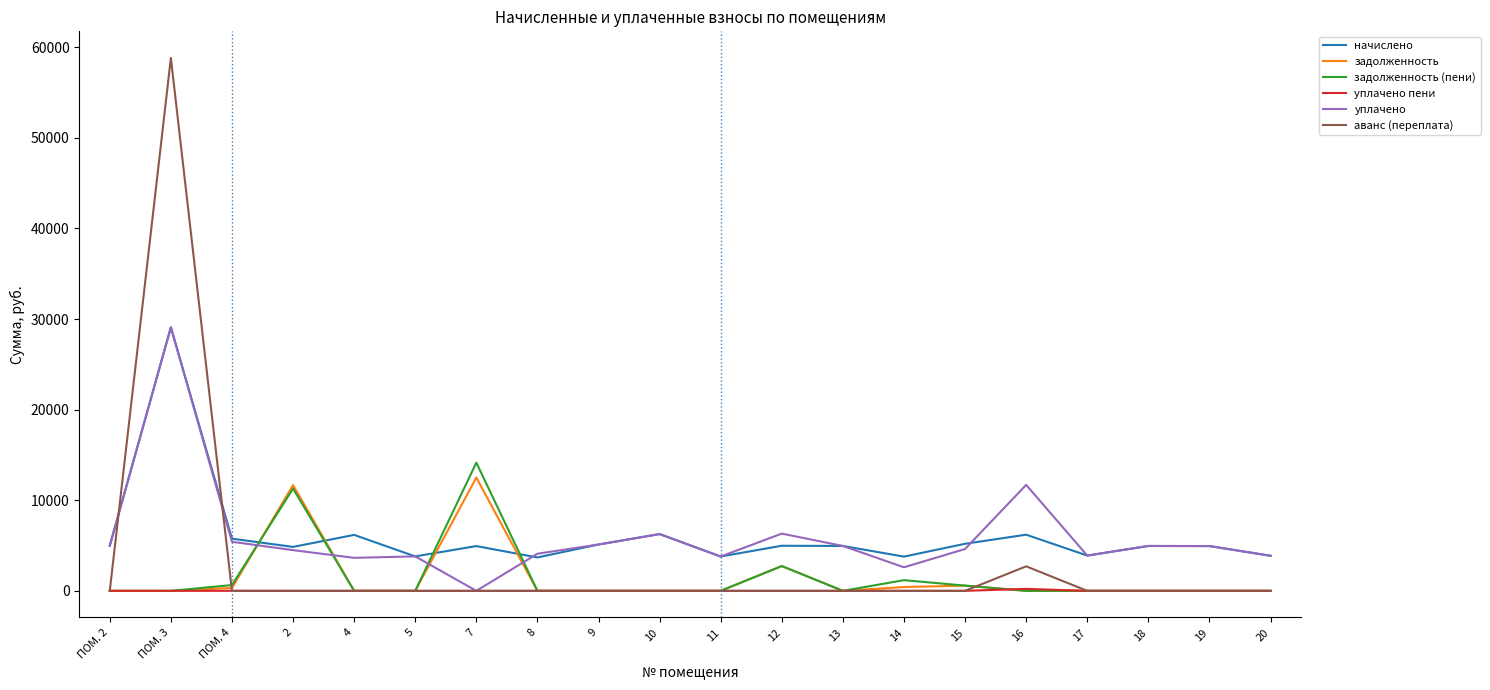

Which category has the highest value across all series?

ПОМ. 3